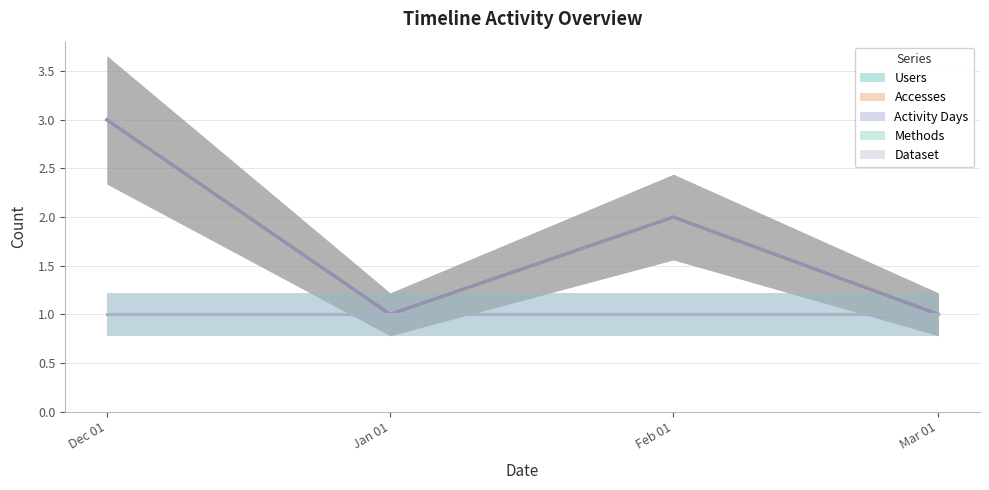

At which label does Activity Days reach its minimum?

Jan 01